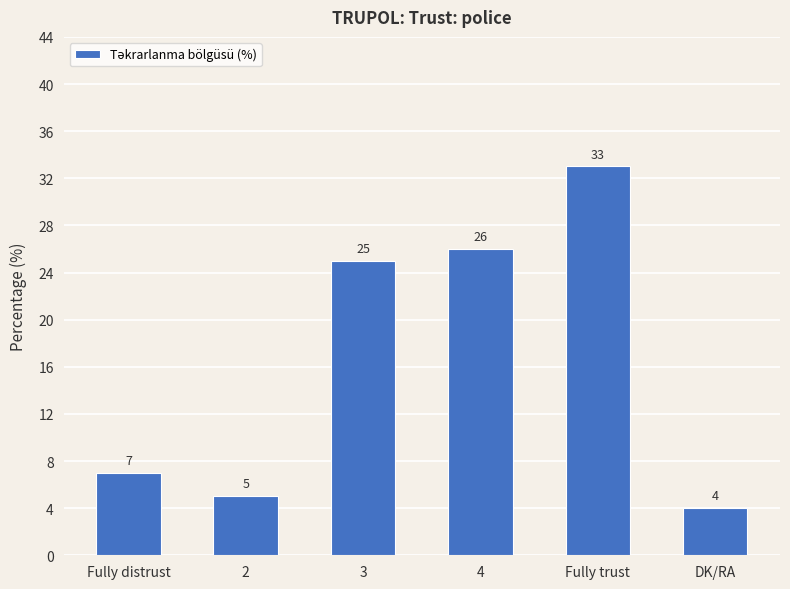

What is the difference between the second highest and minimum values?

22